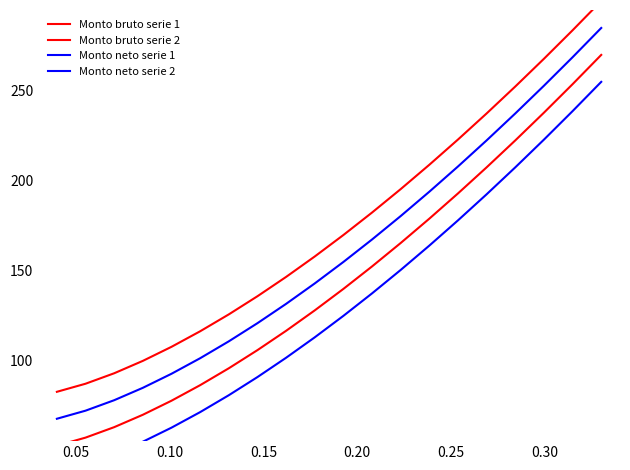

Is this an area chart (filled region under the line)?

No